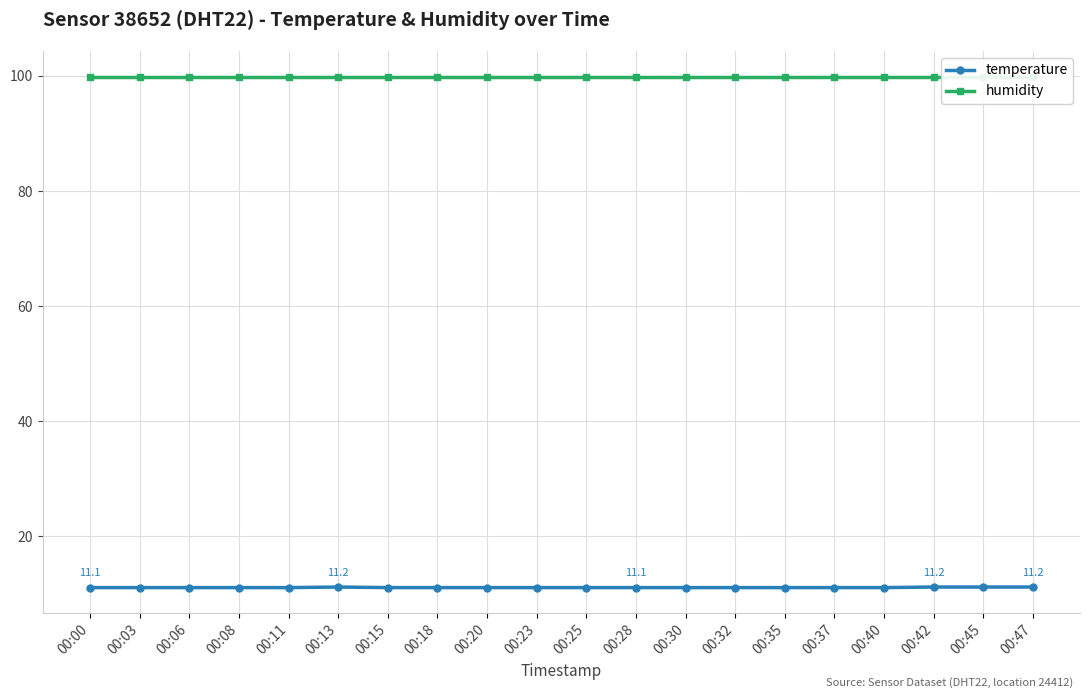

Between 00:28 and 00:35, which is larger?

00:28